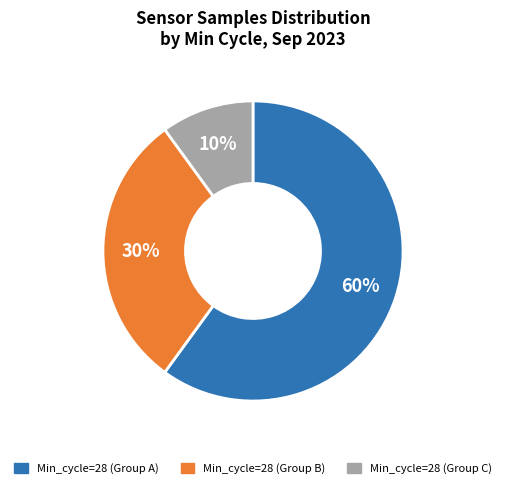

To the nearest percent, what is the average slice percentage?

33%